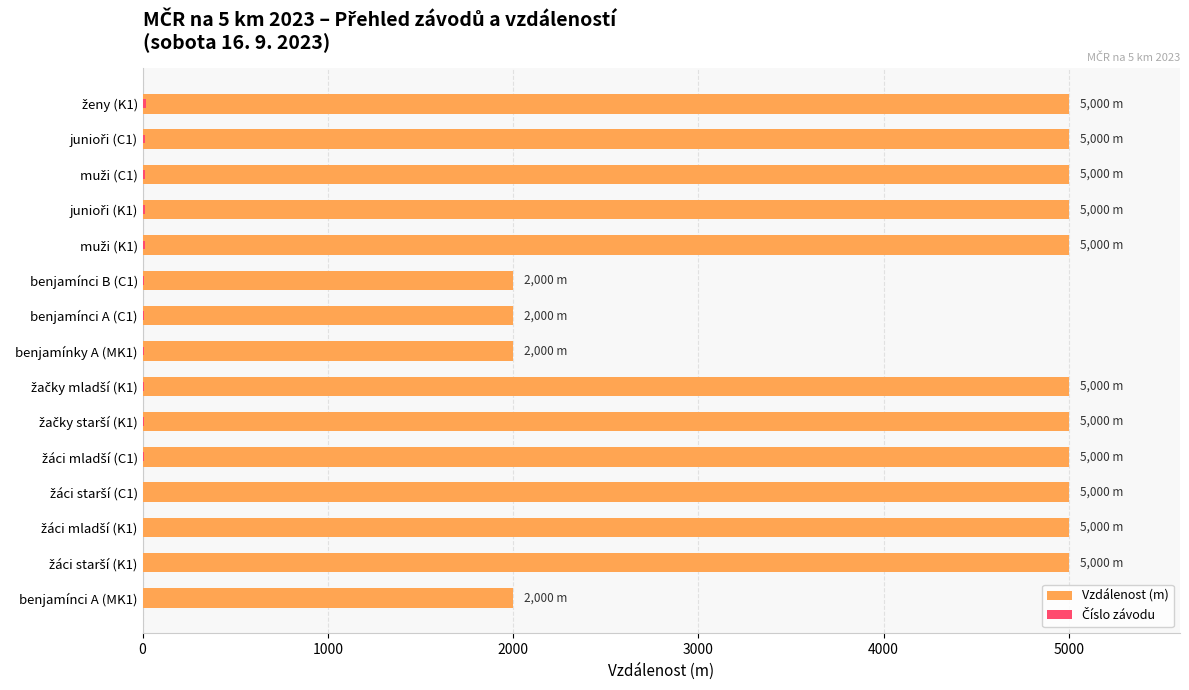

What is the minimum value for Vzdálenost (m)?

2000